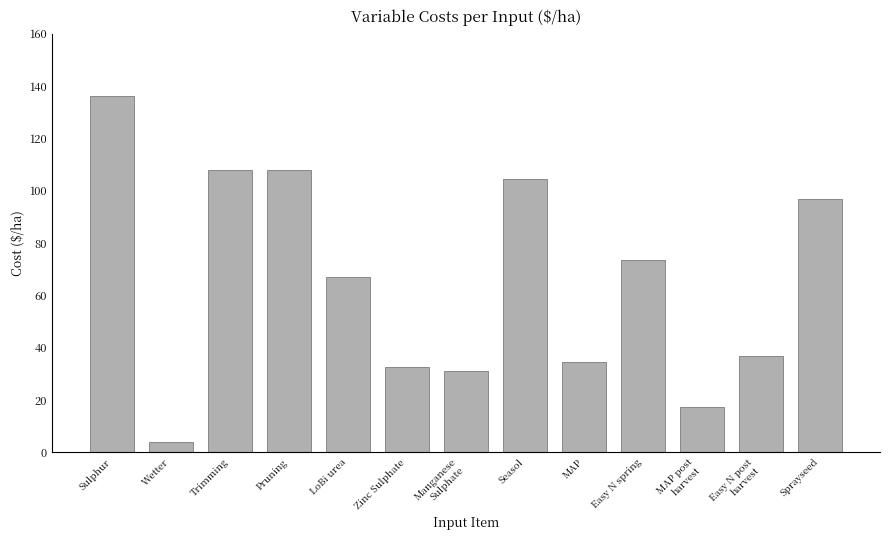

The chart shows a value of 73.5 at Easy N spring. True or false?

True